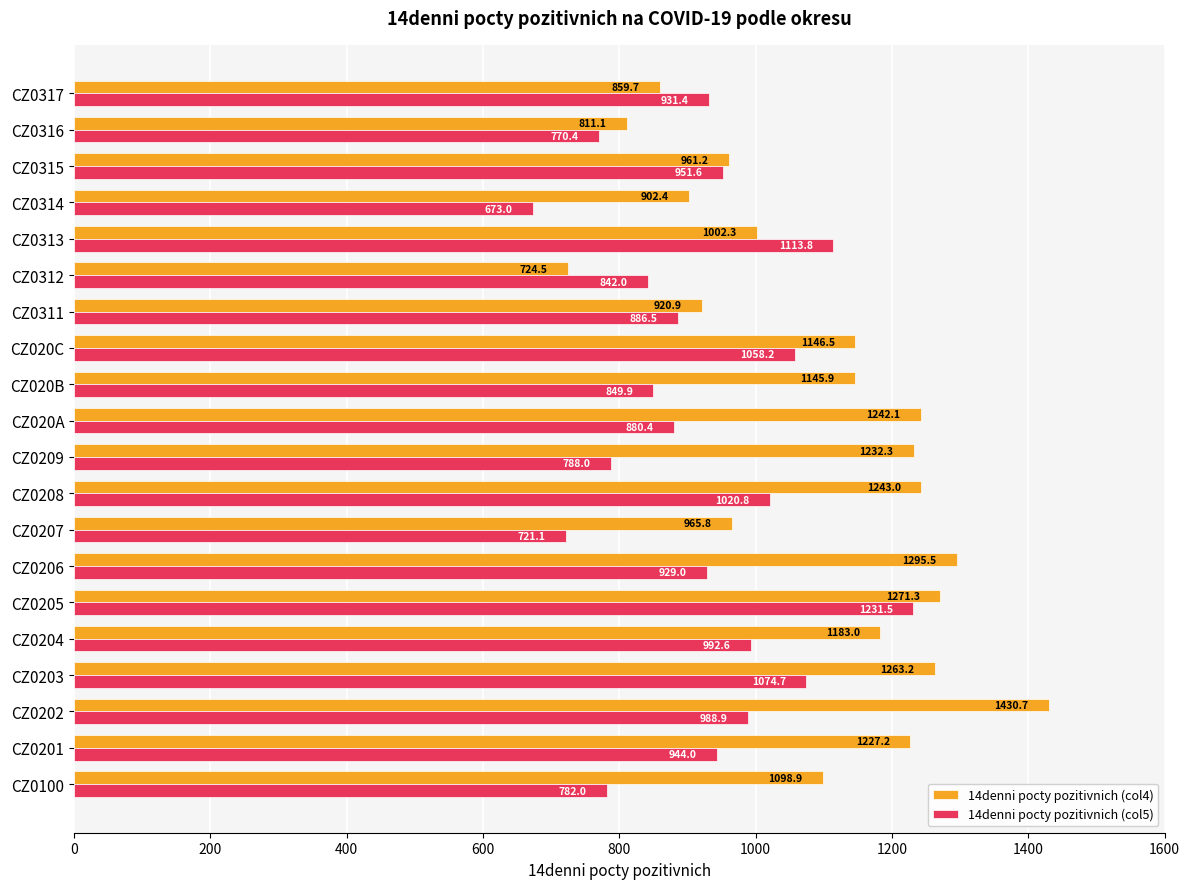

Rank the series by their average value, from highest to lowest.

14denni pocty pozitivnich (col4), 14denni pocty pozitivnich (col5)